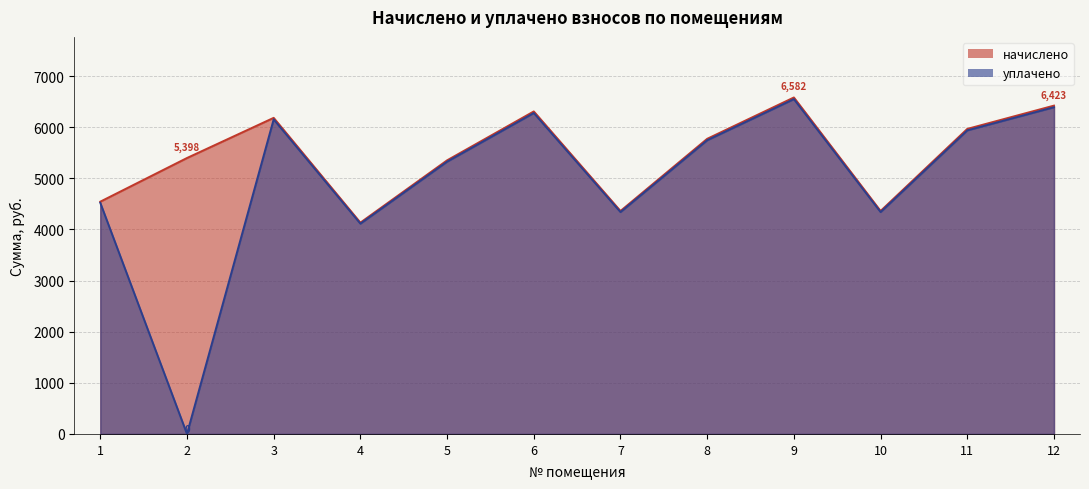

Is it true that уплачено equals 4521.9 at 1?

True